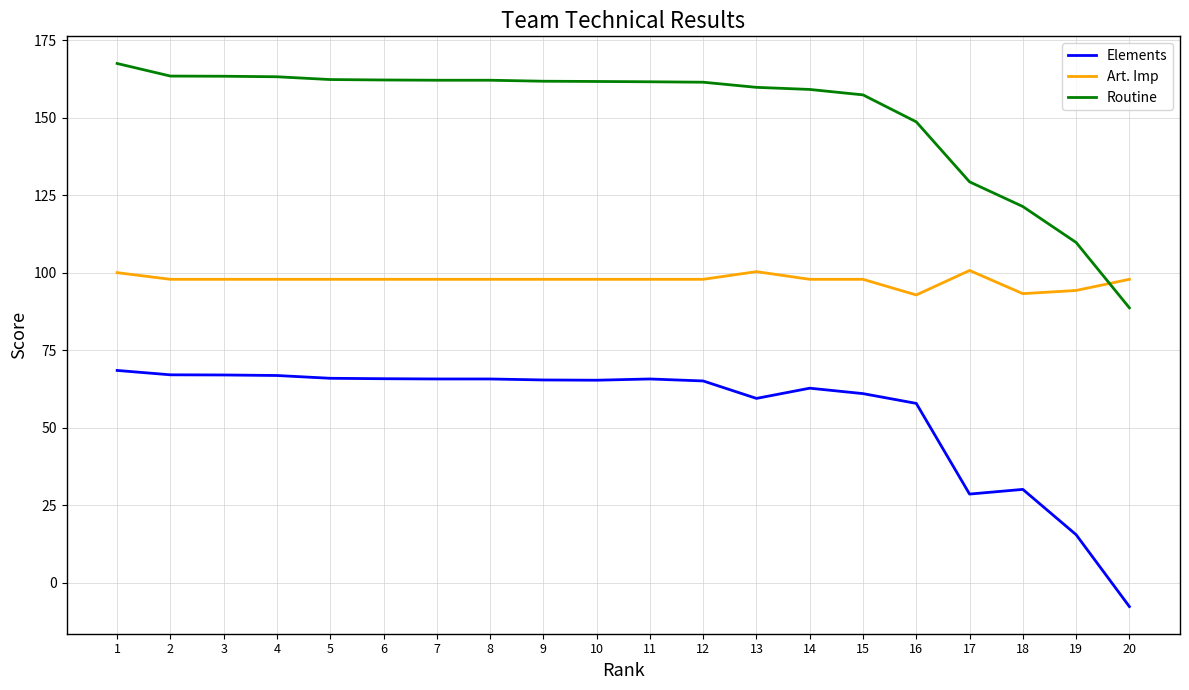

Which series has the widest spread of values?

Routine